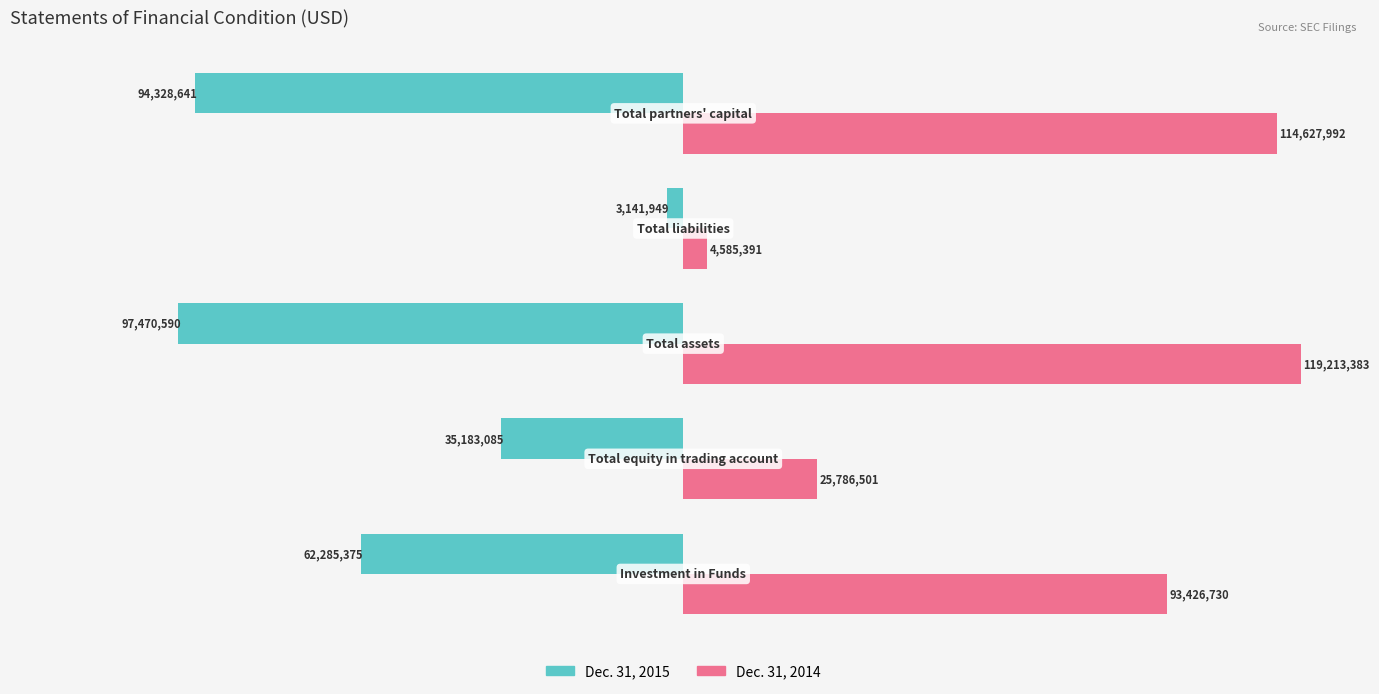

What are all the series names shown in the legend?

Dec. 31, 2015, Dec. 31, 2014